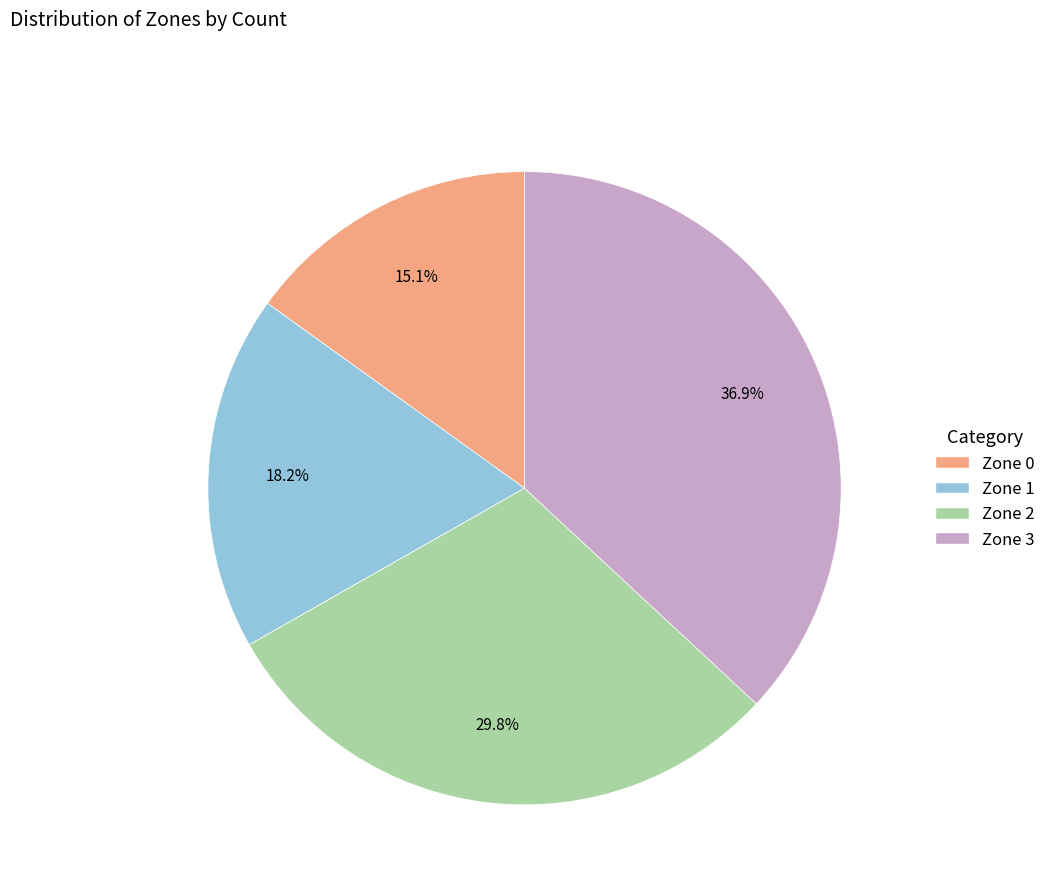

Is the sum of Zone 0 and Zone 2 greater than half?

No